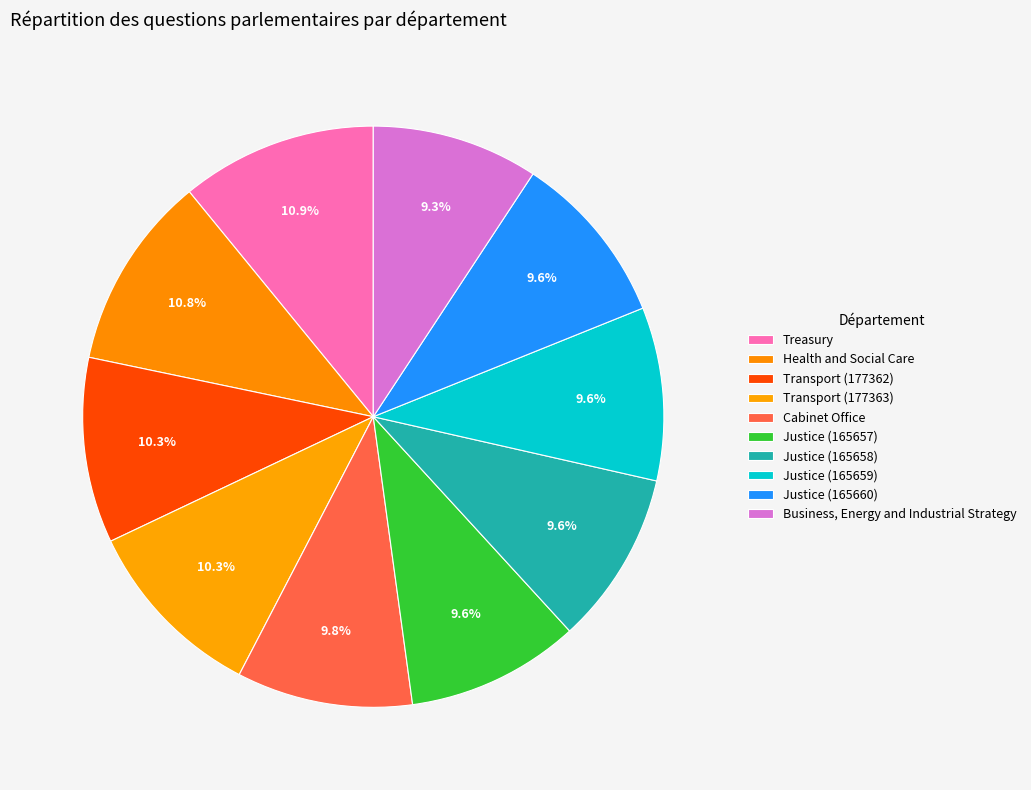

What percentage is the Justice (165657) slice, to the nearest percent?

10%